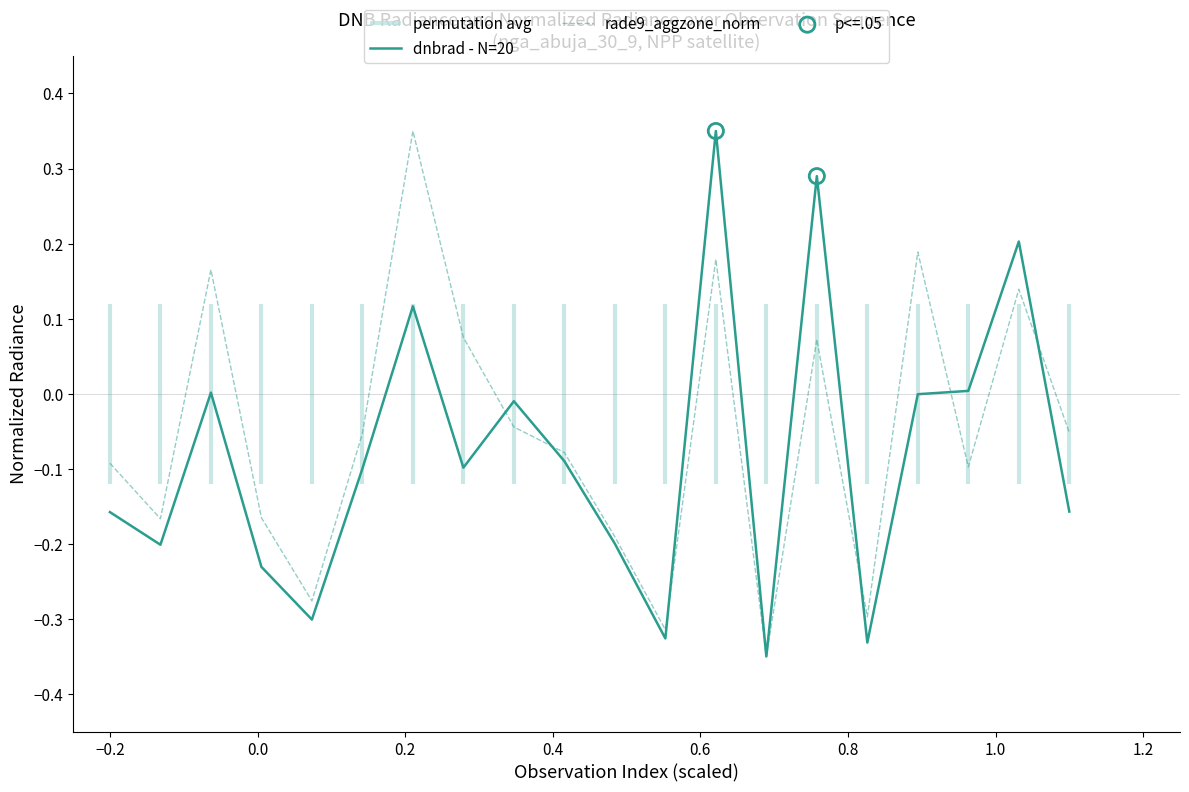

At how many categories does at least one series exceed 0?

8